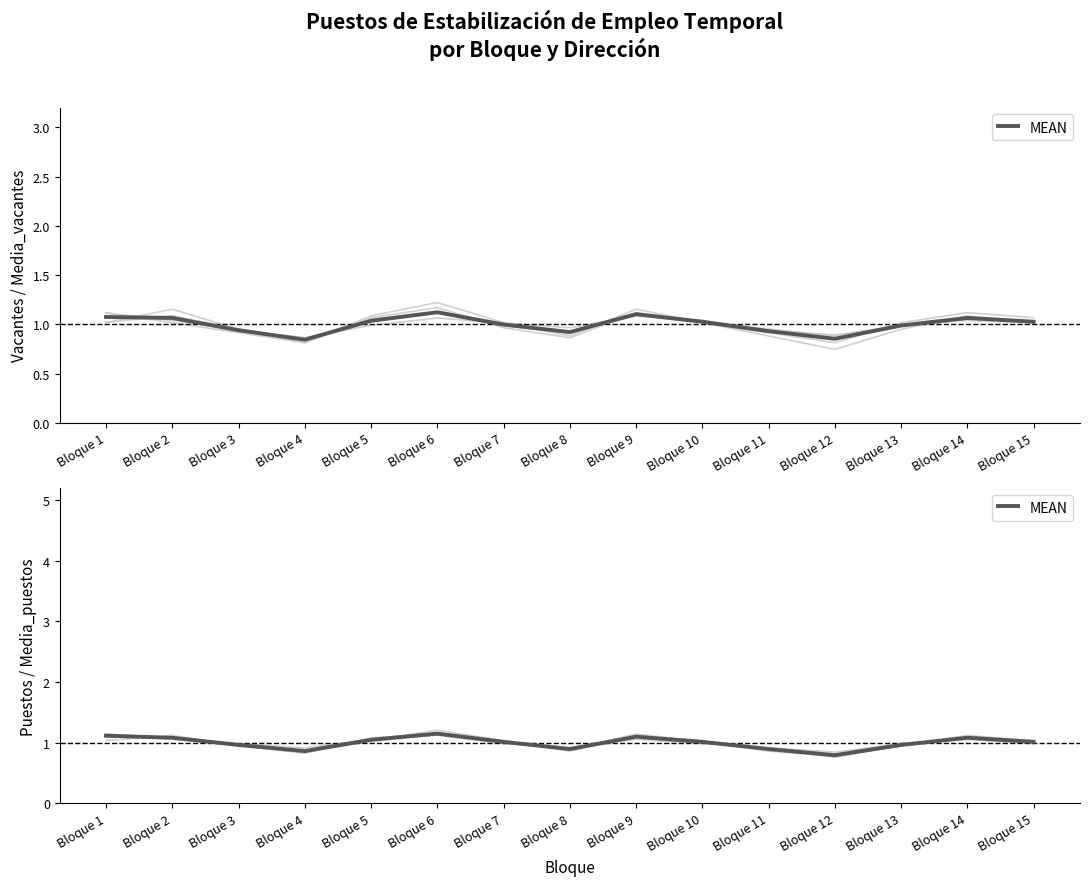

Which category has the highest value across all series?

Bloque 6